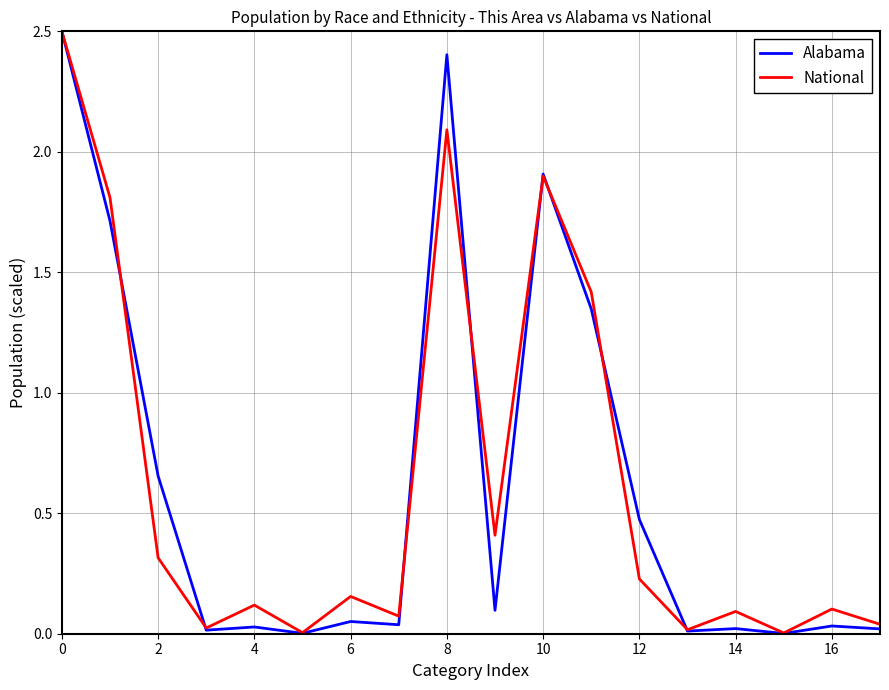

What is the greatest value displayed?

2.5